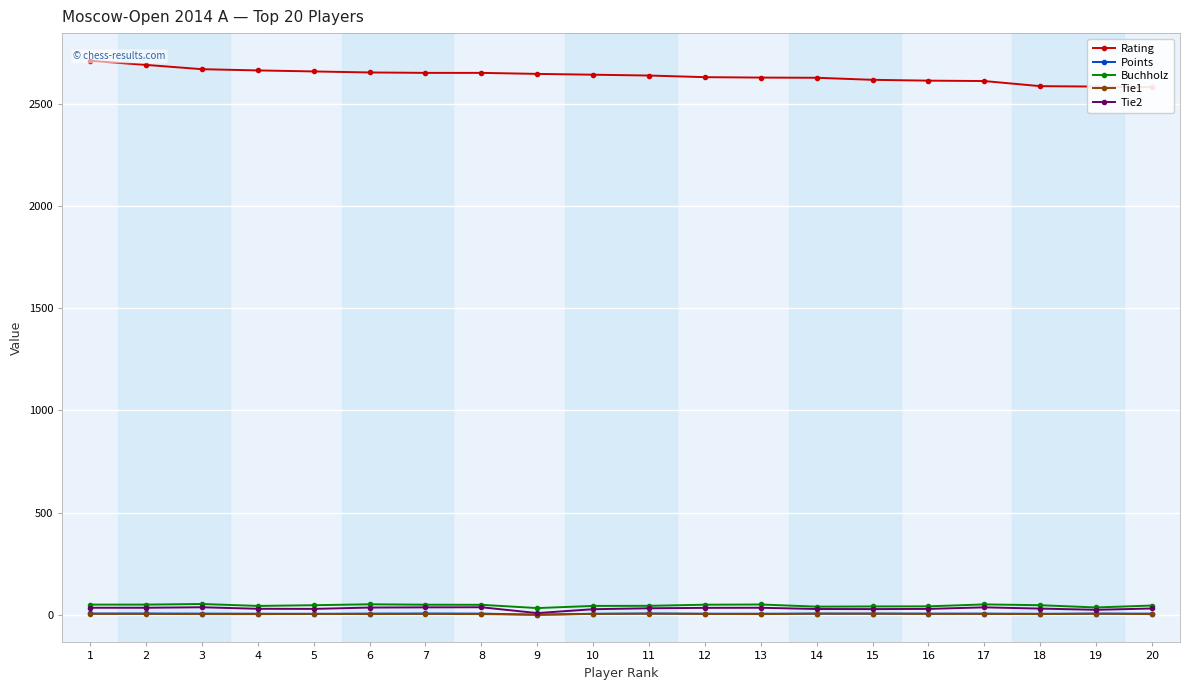

True or false: Points and Buchholz intersect in this chart.

False